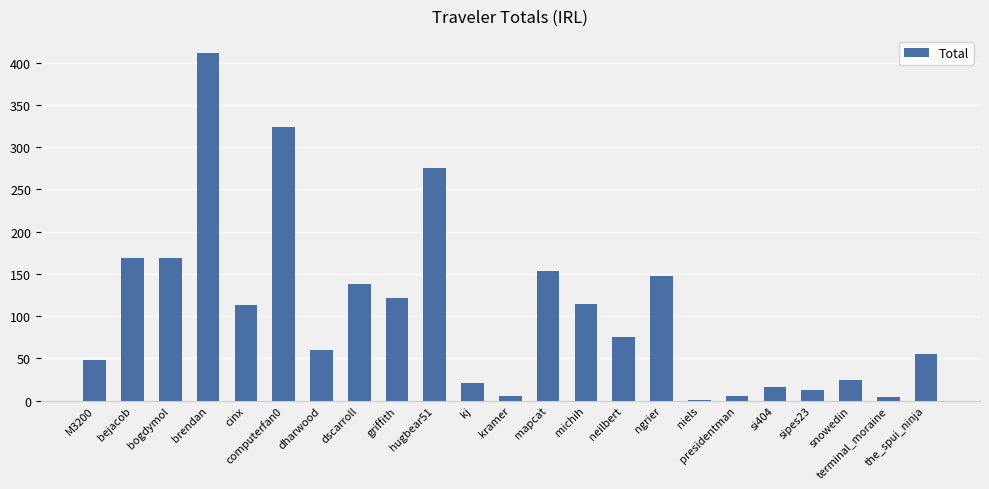

What value does the data have at cinx?

113.2